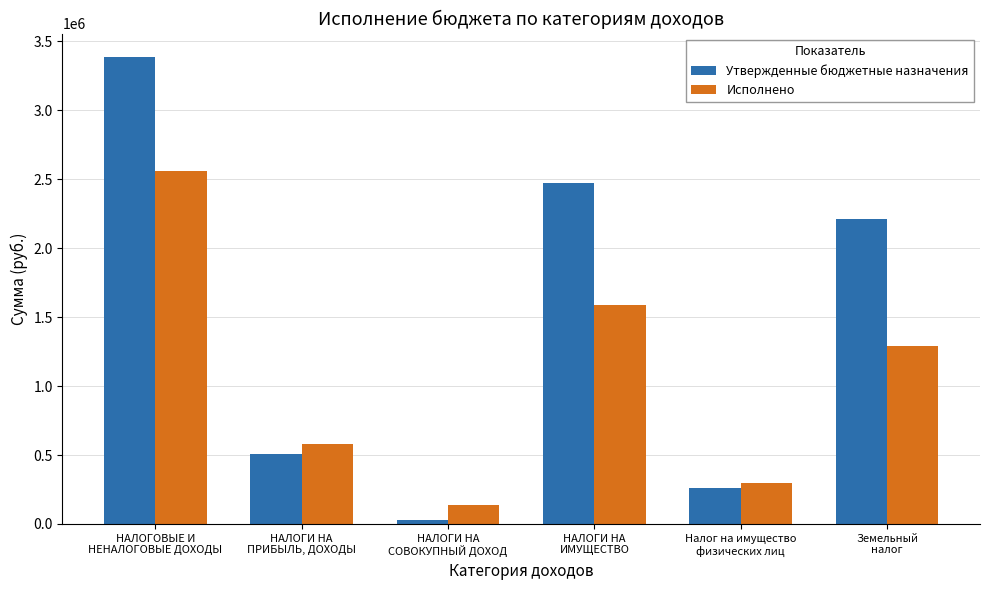

What is the label of the 3rd bar from the right?

НАЛОГИ НА
ИМУЩЕСТВО